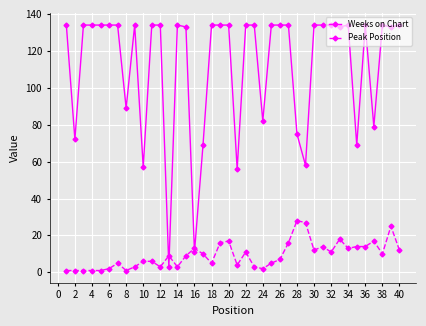

How many distinct data groups are displayed?

2